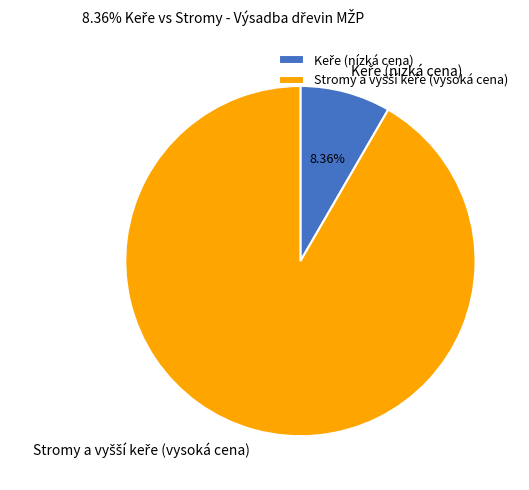

Is there any slice that represents more than half of the pie?

Yes